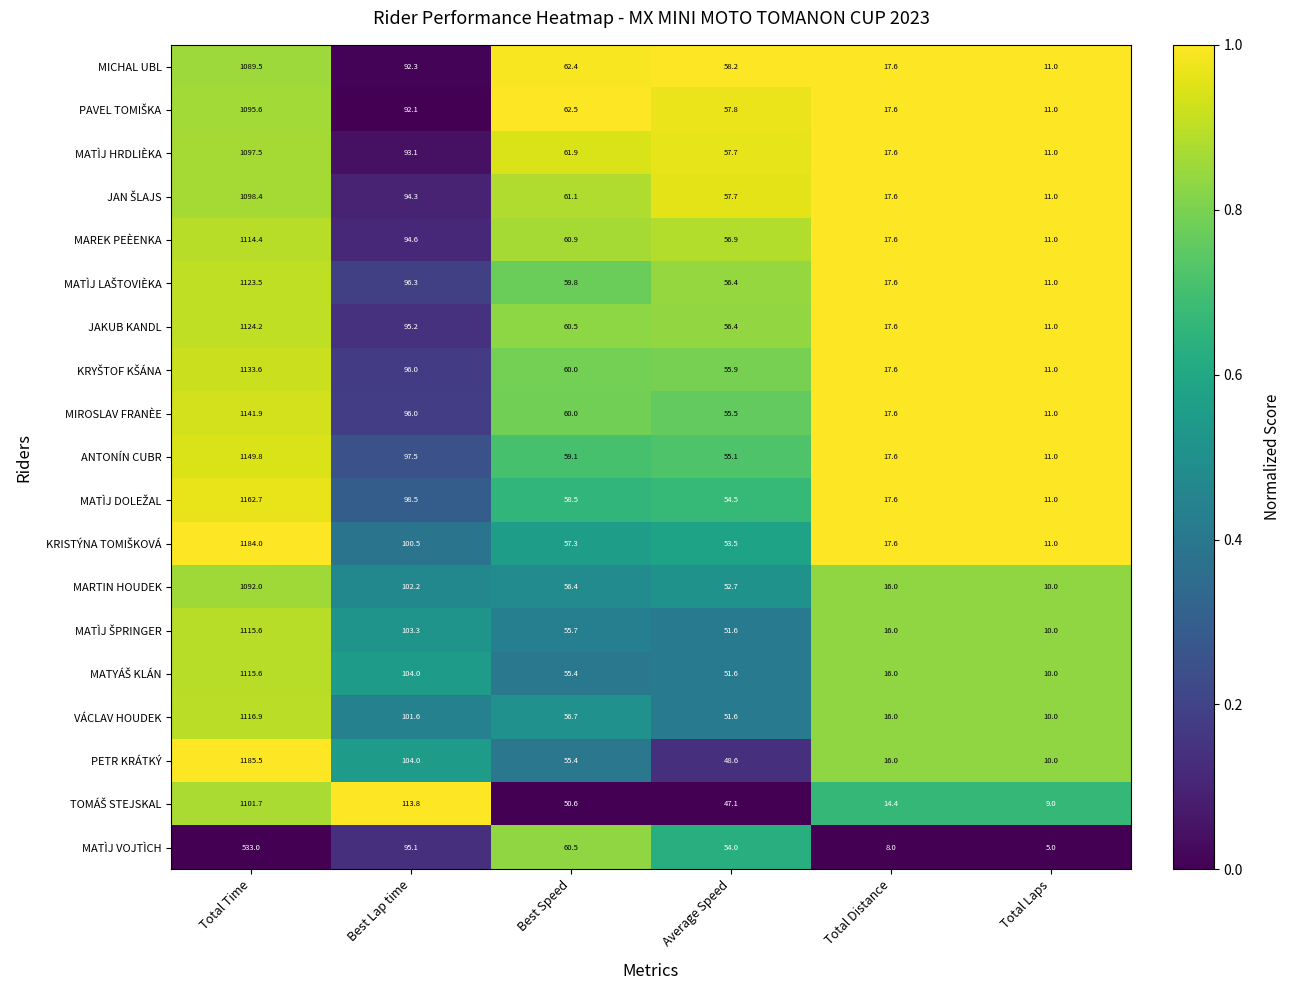

What is the minimum value shown in the chart?

5.0